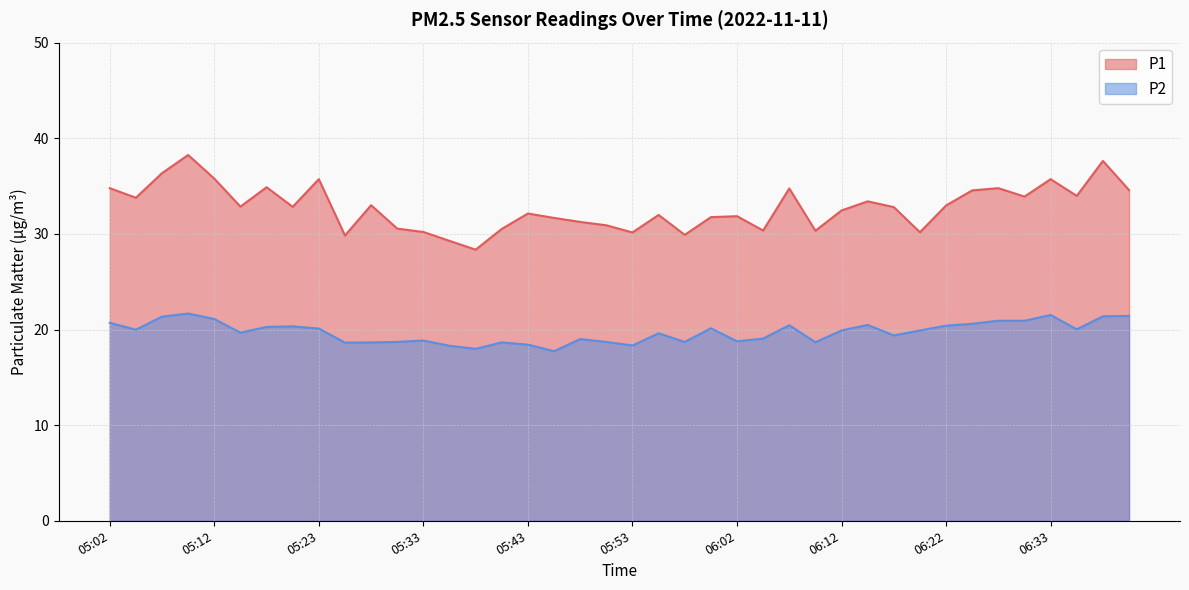

What is the difference between the P2 values at 06:12 and 06:28?

1.0